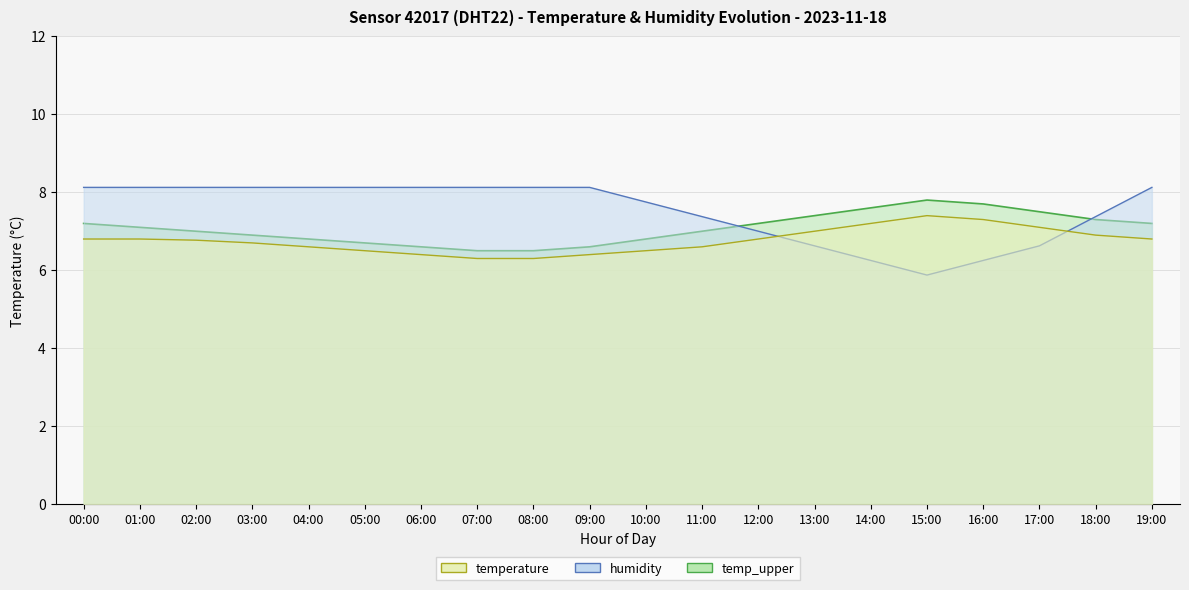

True or false: temperature and humidity cross at least once.

True